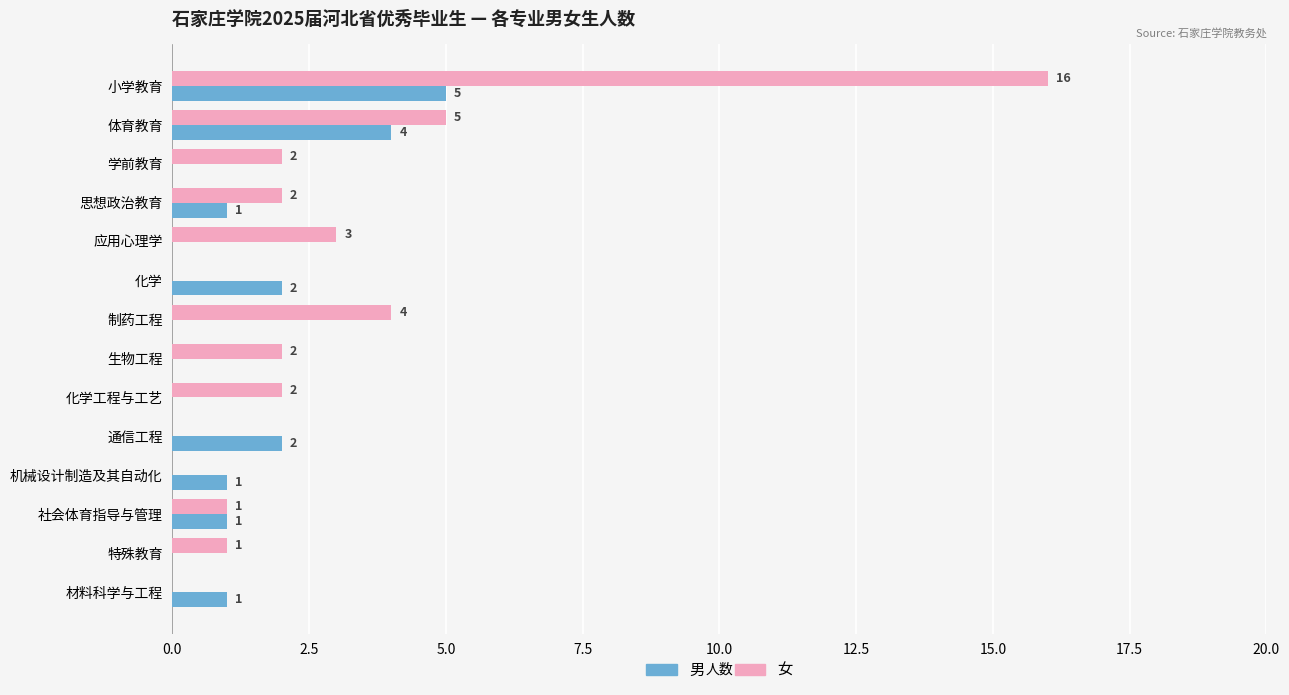

What are all the series names shown in the legend?

男, 女